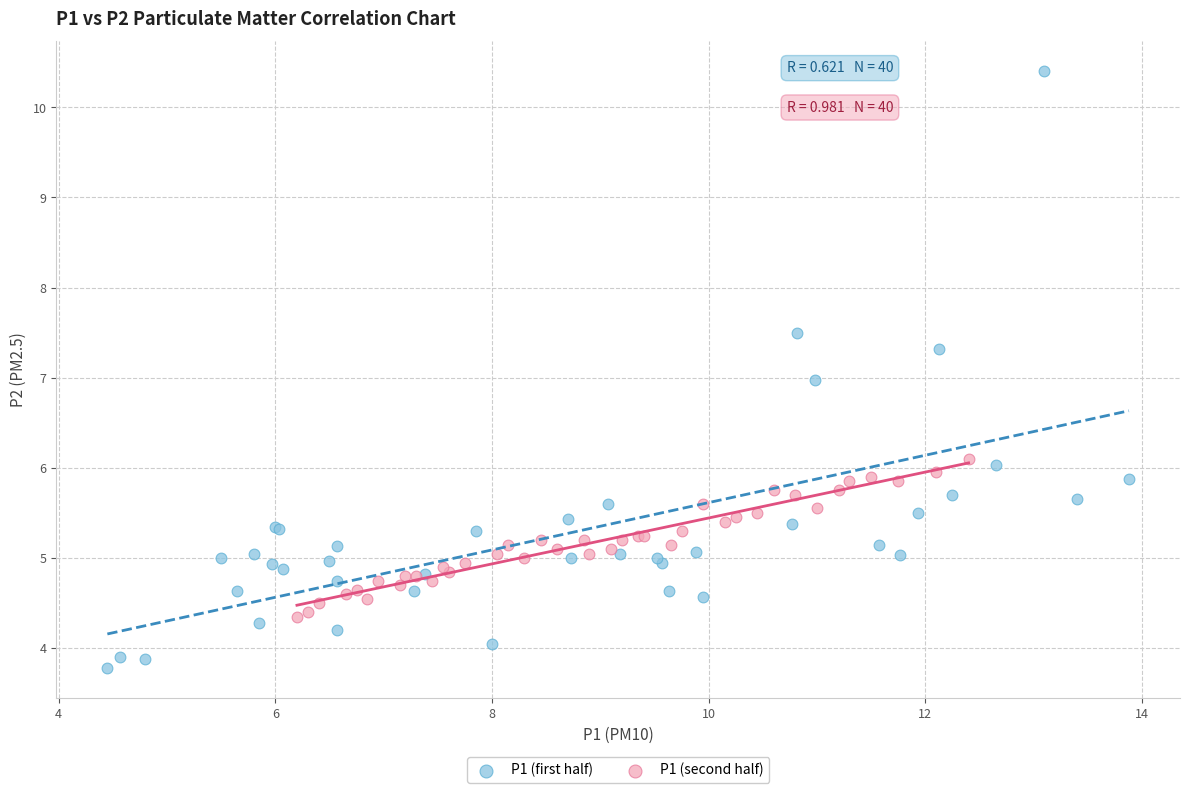

Which series reaches the maximum Y coordinate?

P1 (first half)